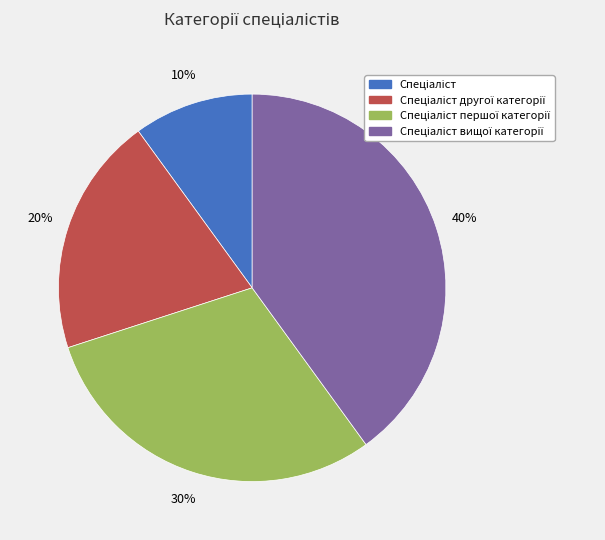

Does any single category account for the majority?

No